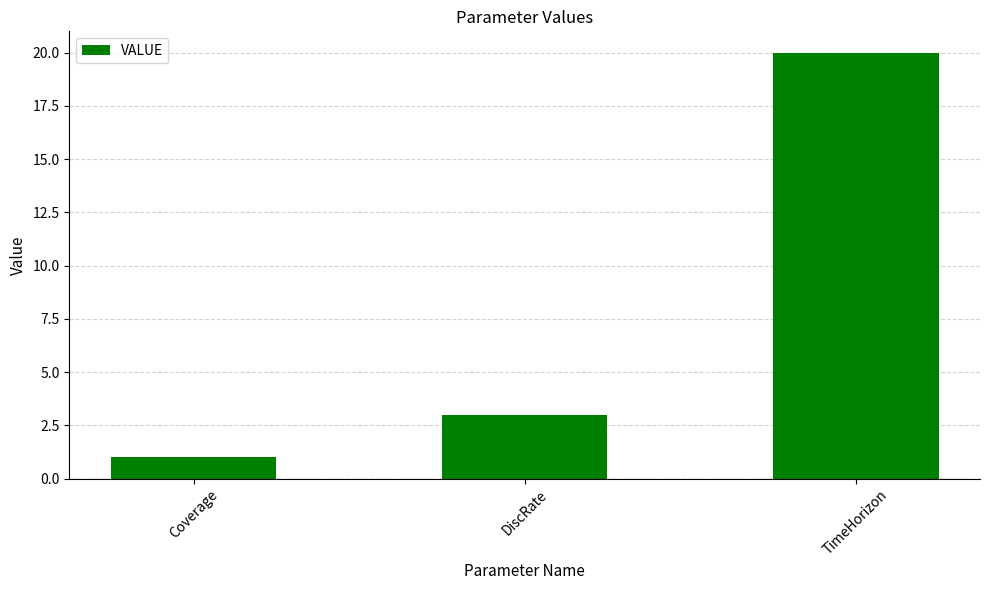

What is the difference between the values at TimeHorizon and Coverage?

19